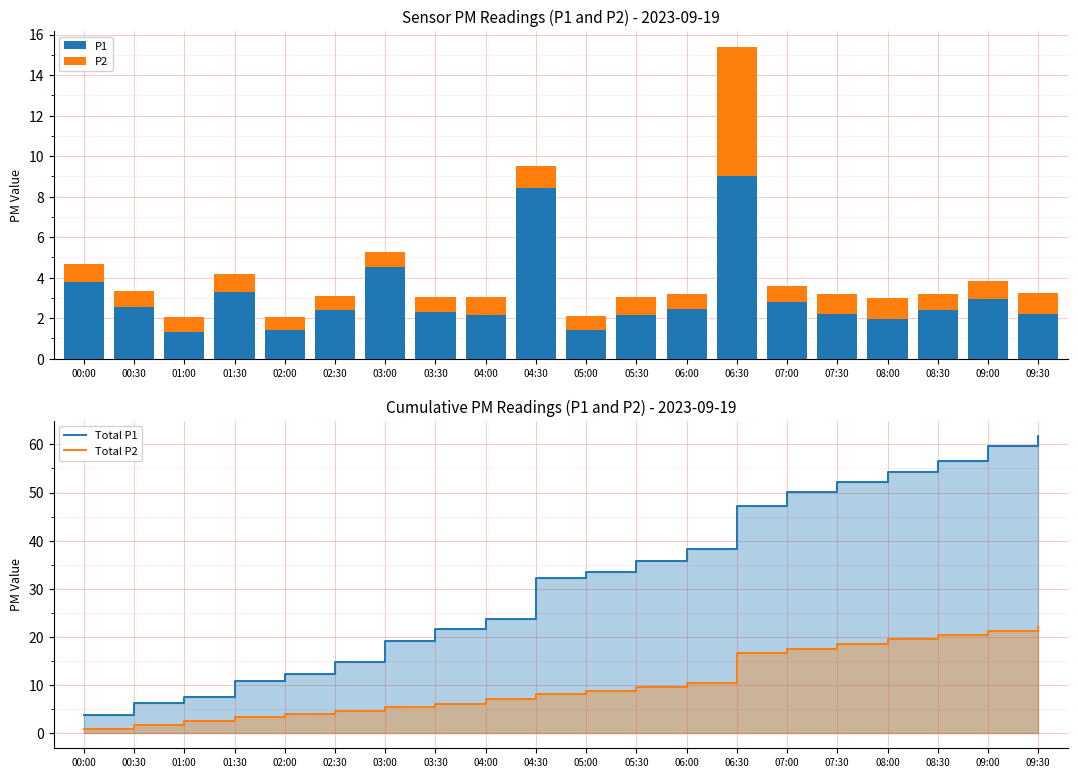

How many groups of bars are there?

20